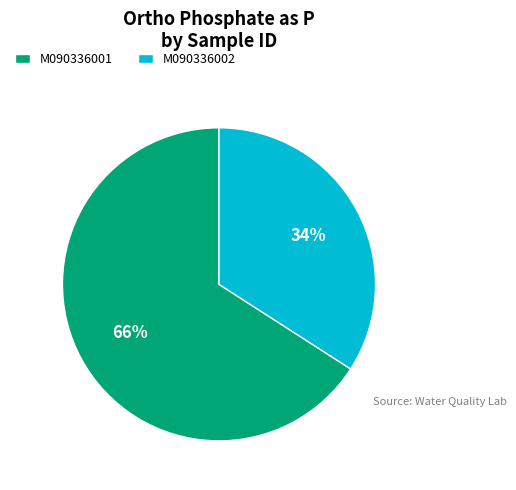

Is the sum of M090336001 and M090336002 greater than half?

Yes